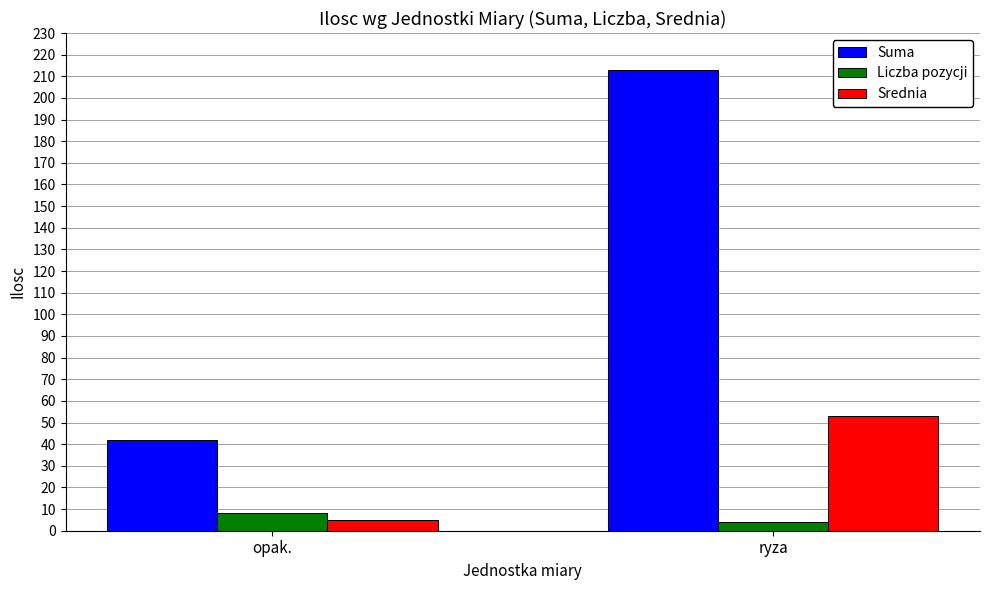

What is the value of the Suma bar at the 1st from the left?

42